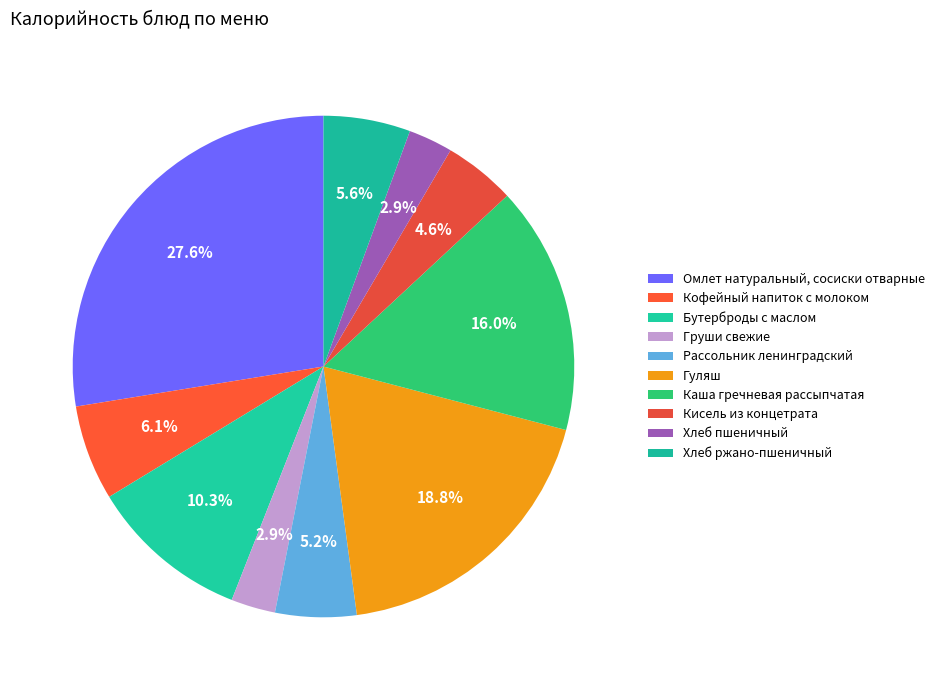

What is the change in value from Каша гречневая рассыпчатая to Кисель из концетрата?

-187